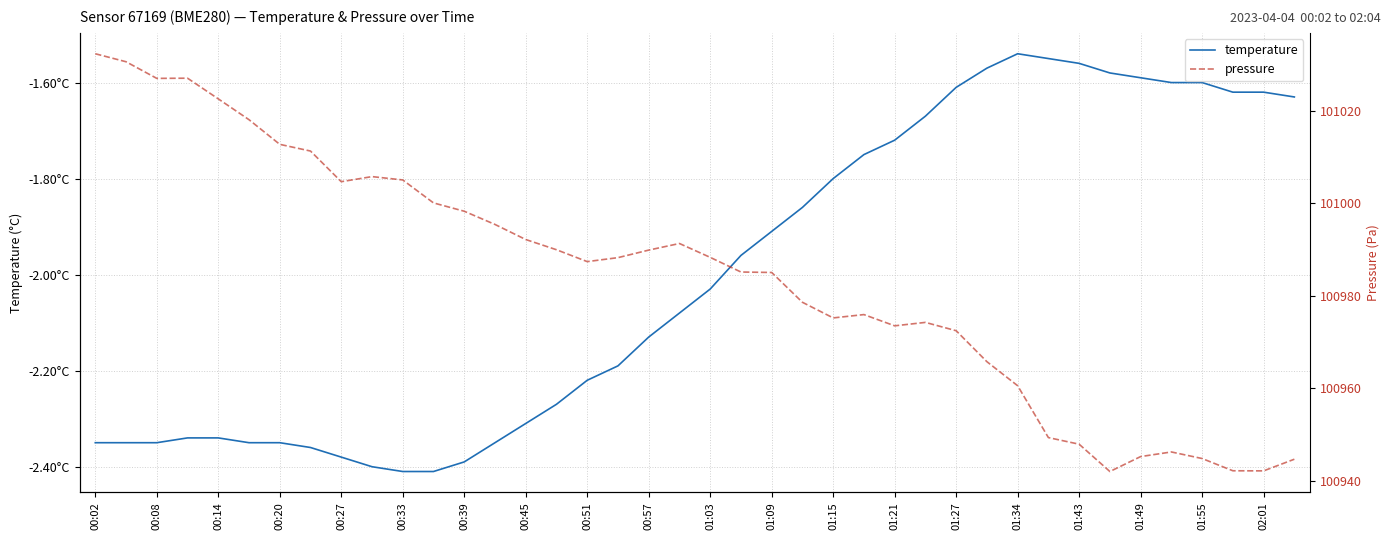

How many values in the temperature series exceed -2?

19